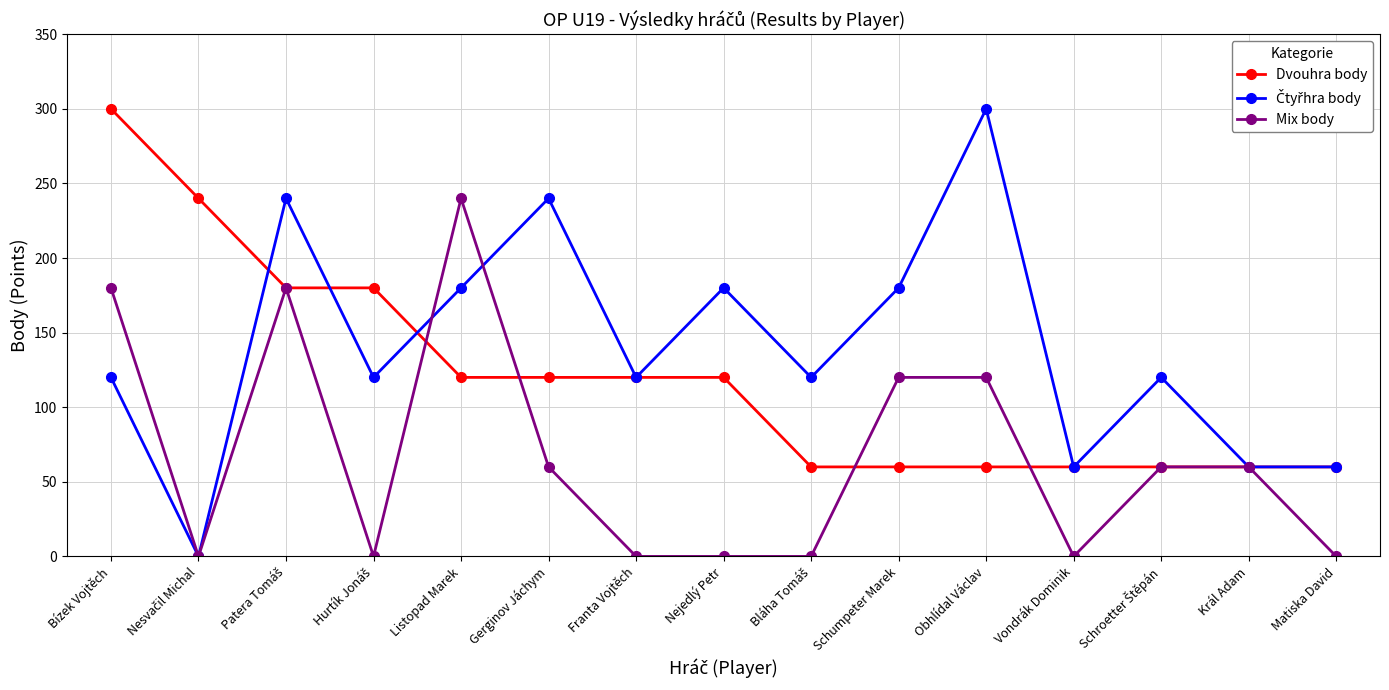

How many lines are shown in the chart?

3